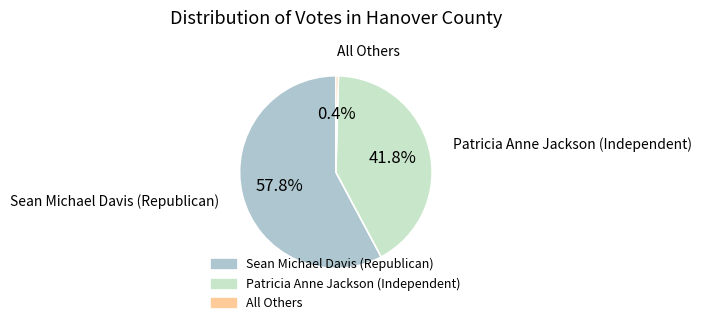

Count the number of slices in the pie.

3